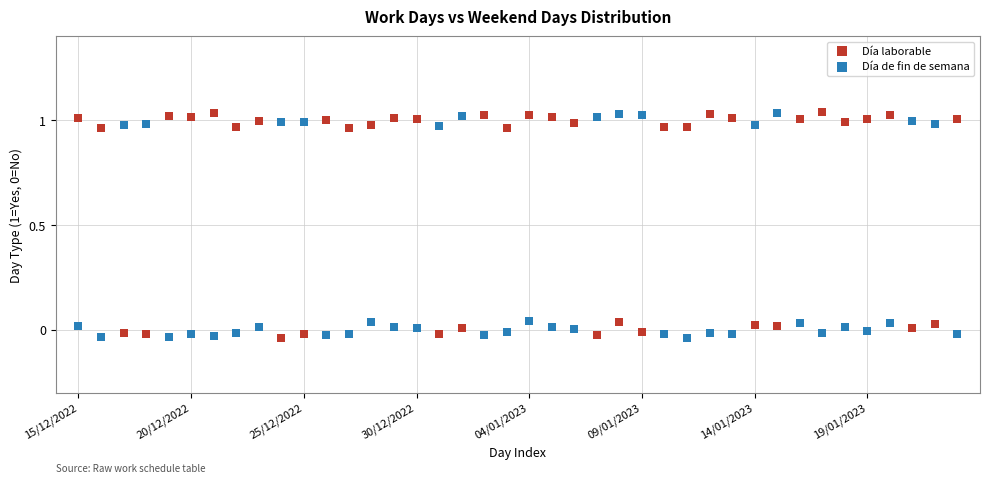

Across all data points, what is the range of Y values (max minus min)?

1.1